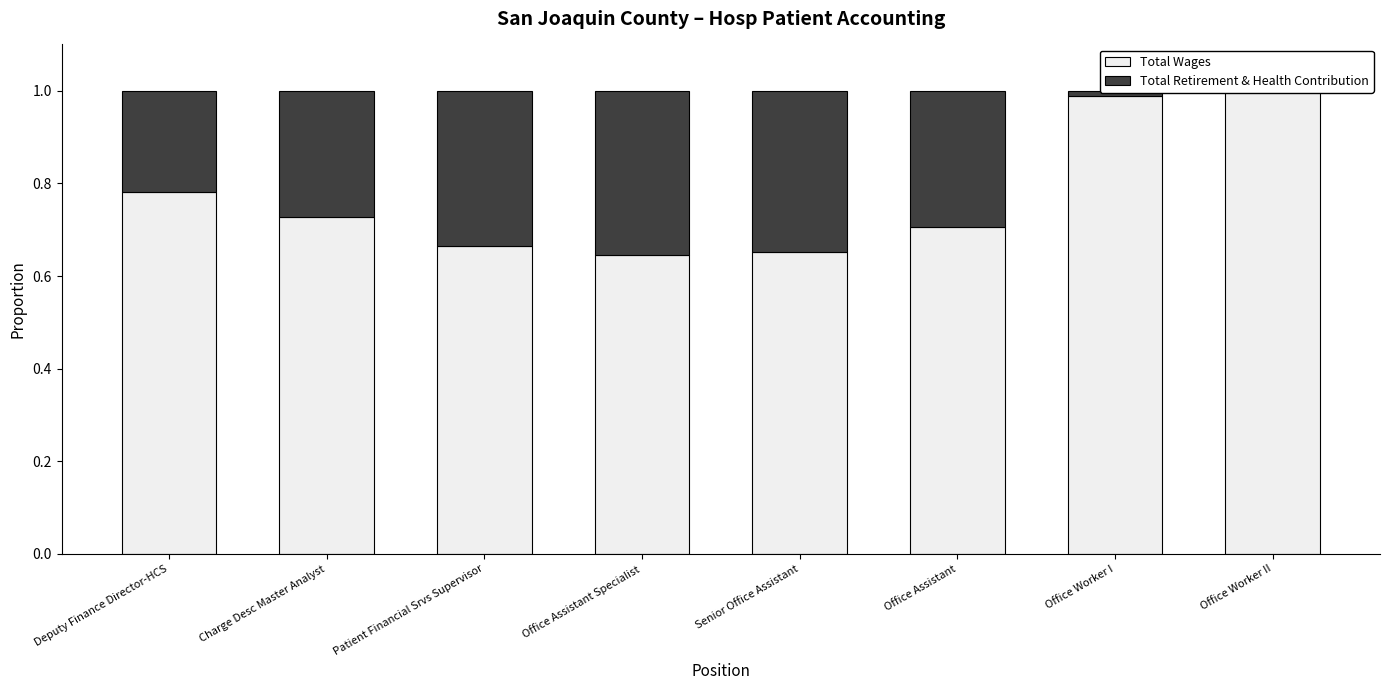

True or false: Total Wages has a value of 0.7 at Senior Office Assistant.

True